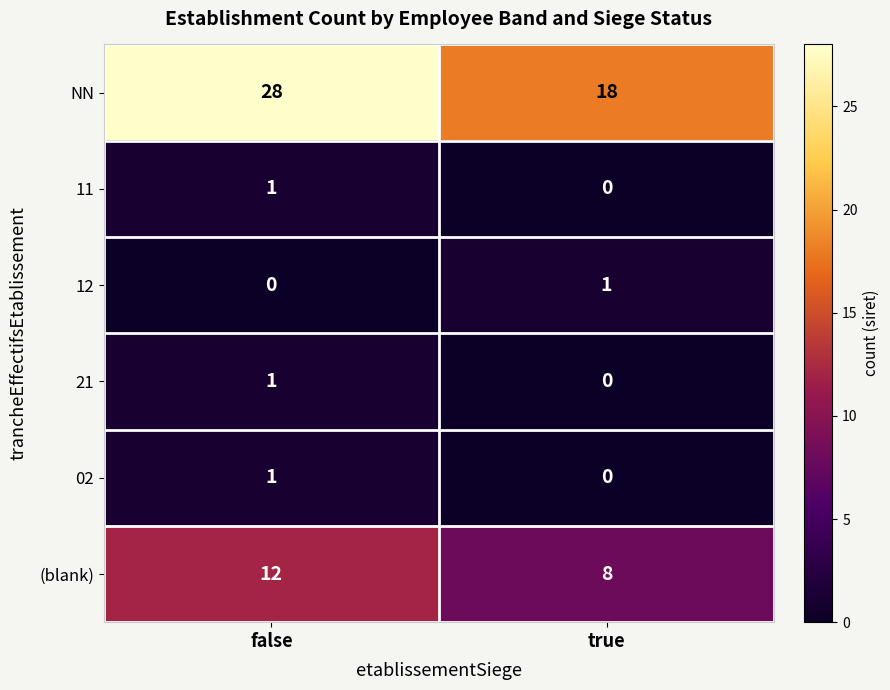

Count the number of data series in this chart.

6